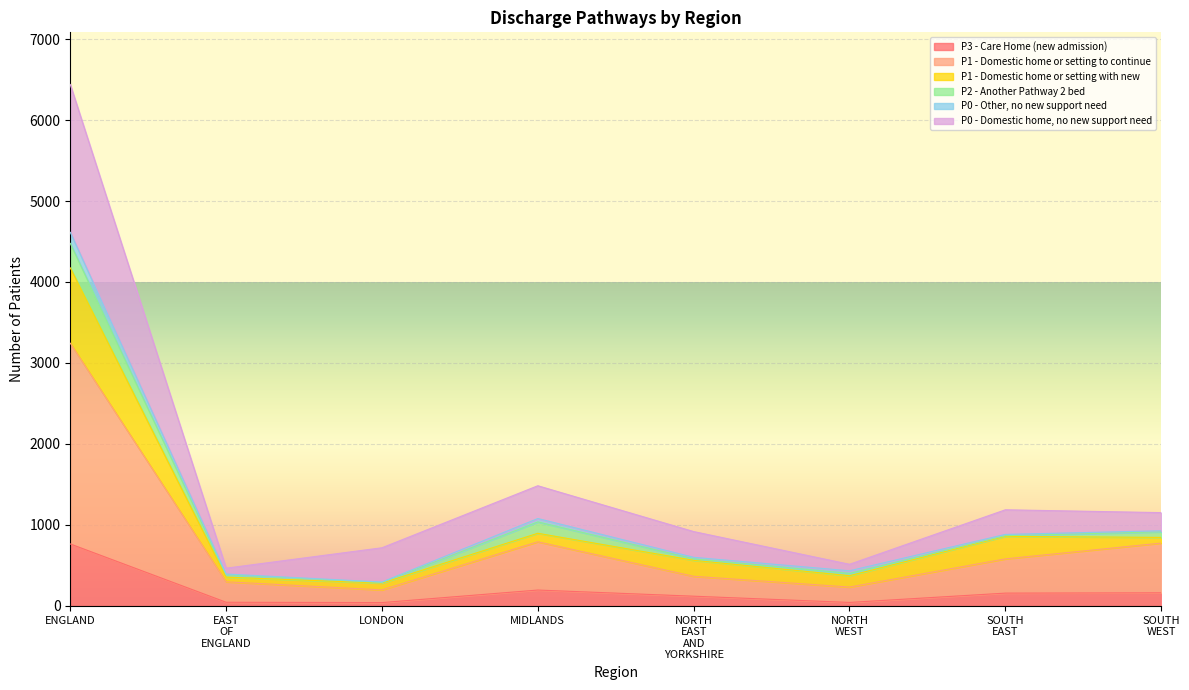

Is it true that P3 - Care Home (new admission) equals 765 at ENGLAND?

True